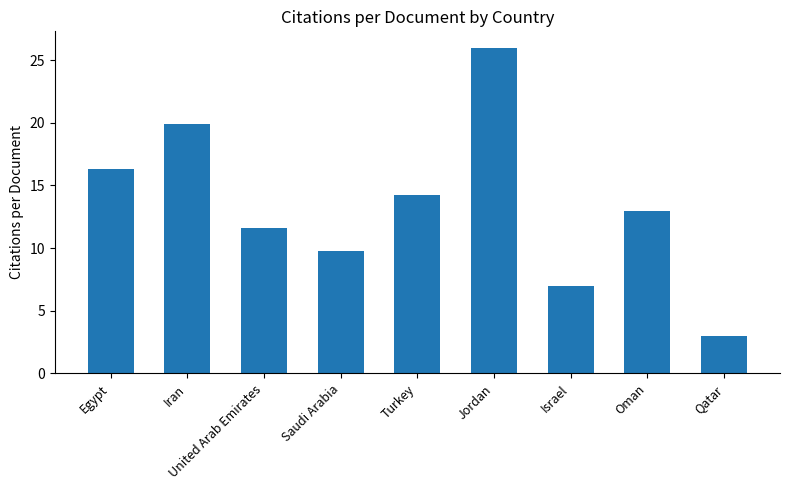

What is the change in value from Jordan to Qatar?

-23.0